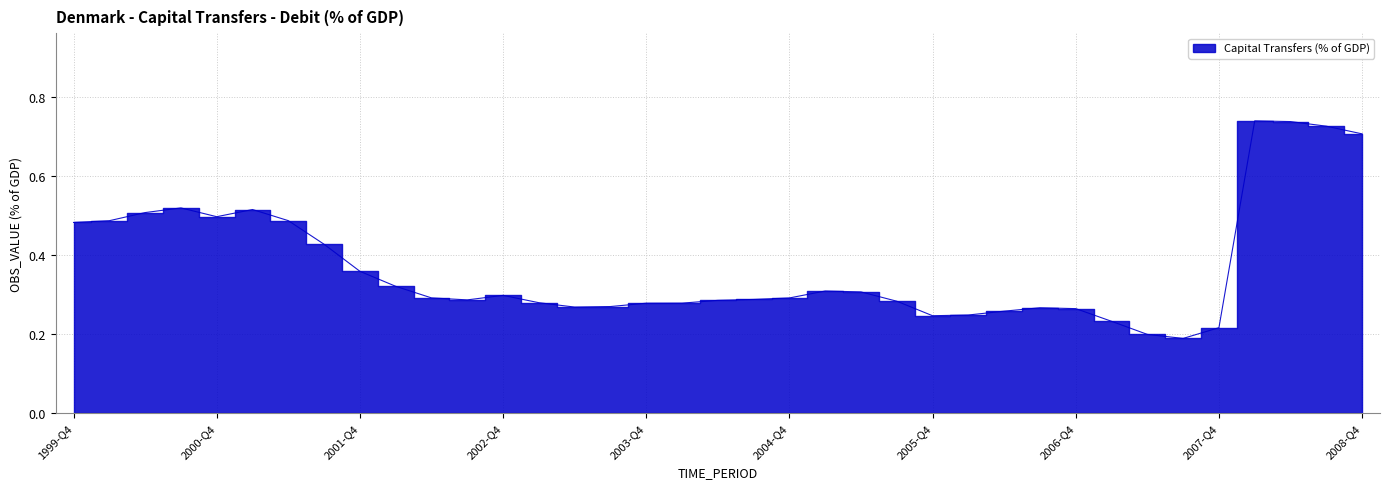

What is the label of the 37th point from the left?

2008-Q4